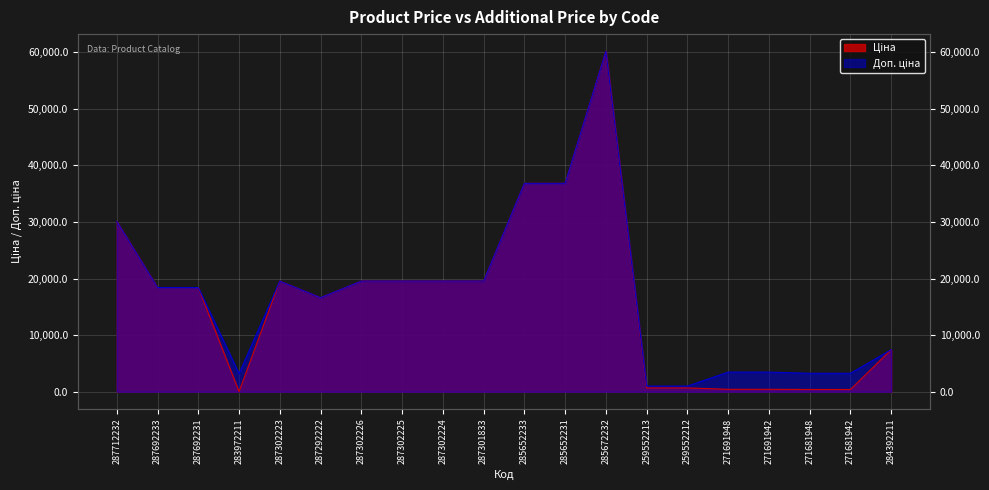

How many data points does each series have?

20